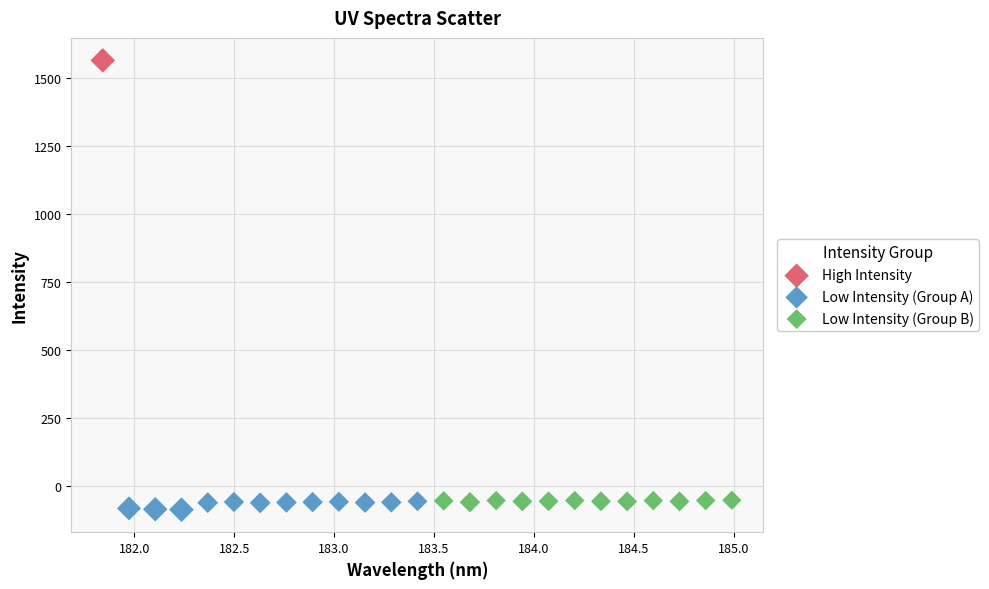

What are all the series names shown in the legend?

High Intensity, Low Intensity (Group A), Low Intensity (Group B)